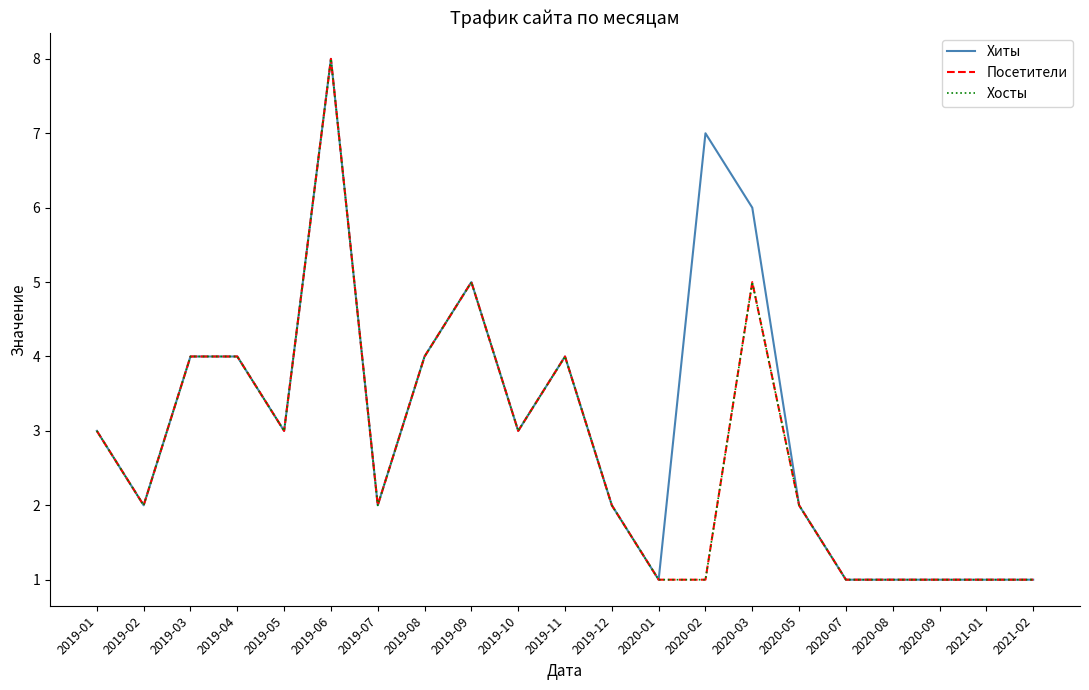

What is the label of the 7th point from the left?

2019-07